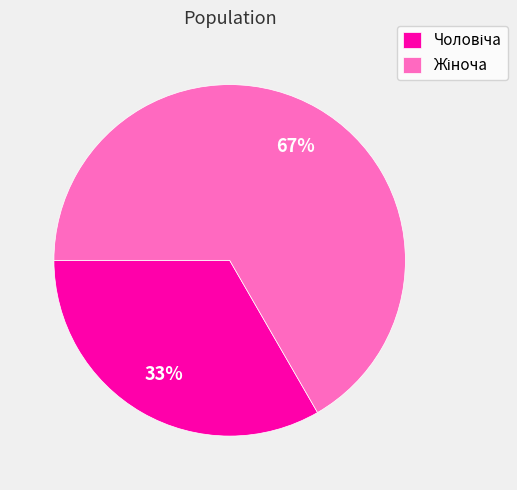

To the nearest percent, what is the average slice percentage?

50%